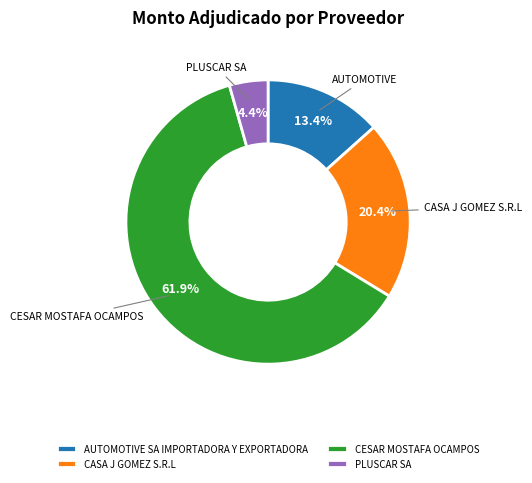

To the nearest percent, what is the difference between the largest and smallest slice percentages?

57%